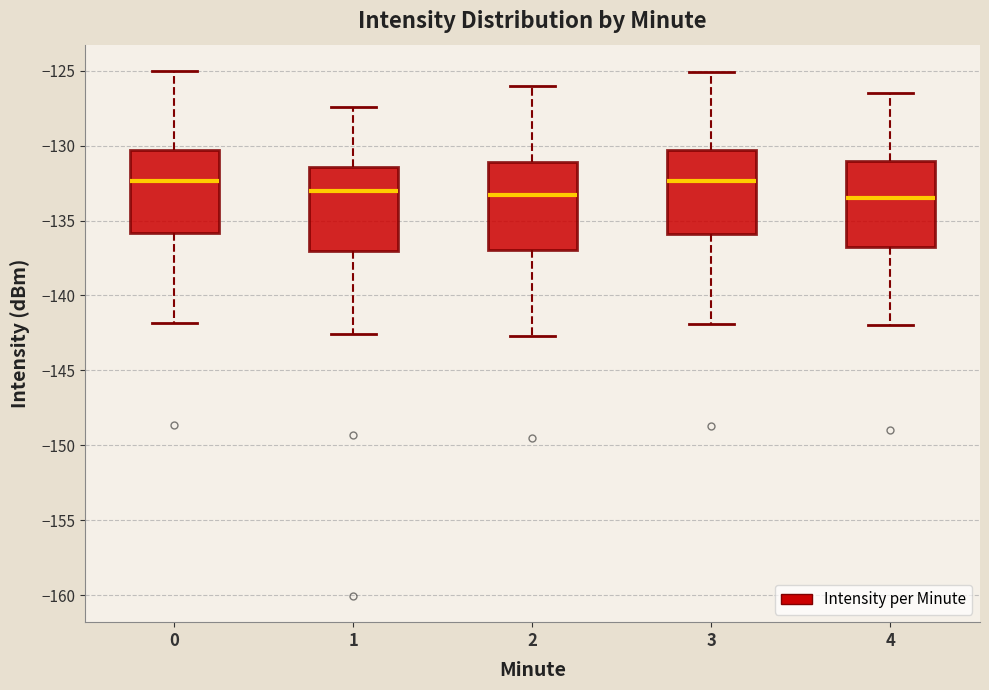

Where is the lower edge of the box at x = 0 on the y-axis? The values are not printed on the chart, so give them approximately, as read against the axis.

-136.0